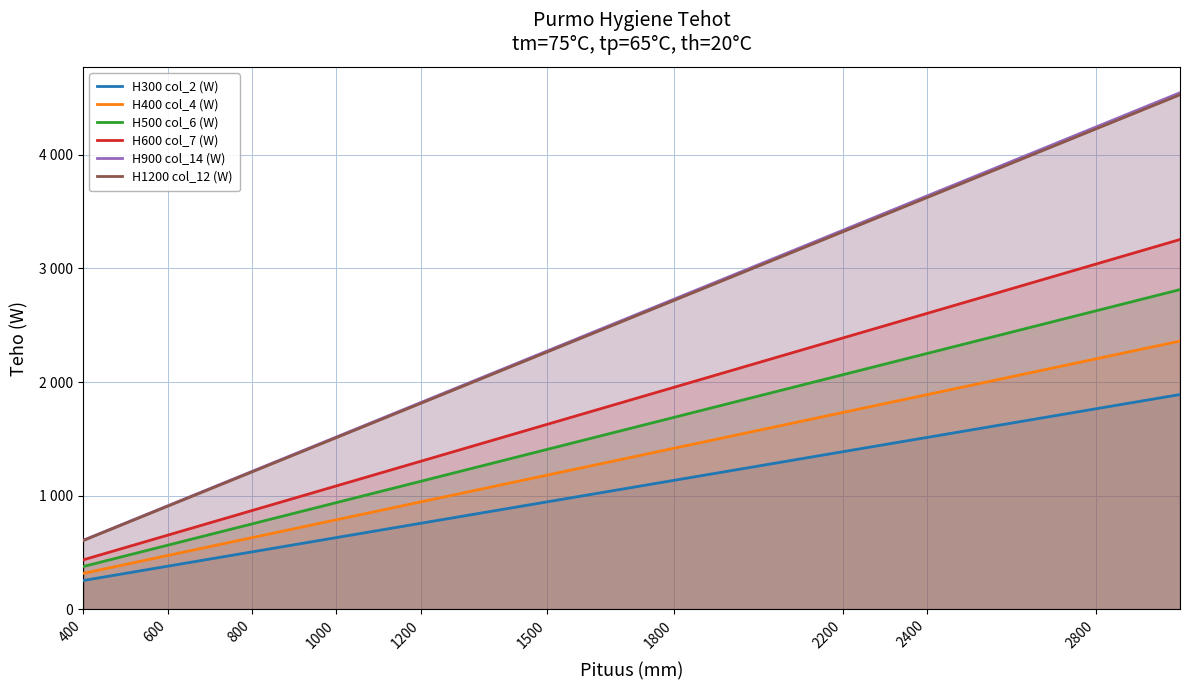

What are all the series names shown in the legend?

H300 col_2 (W), H400 col_4 (W), H500 col_6 (W), H600 col_7 (W), H900 col_14 (W), H1200 col_12 (W)